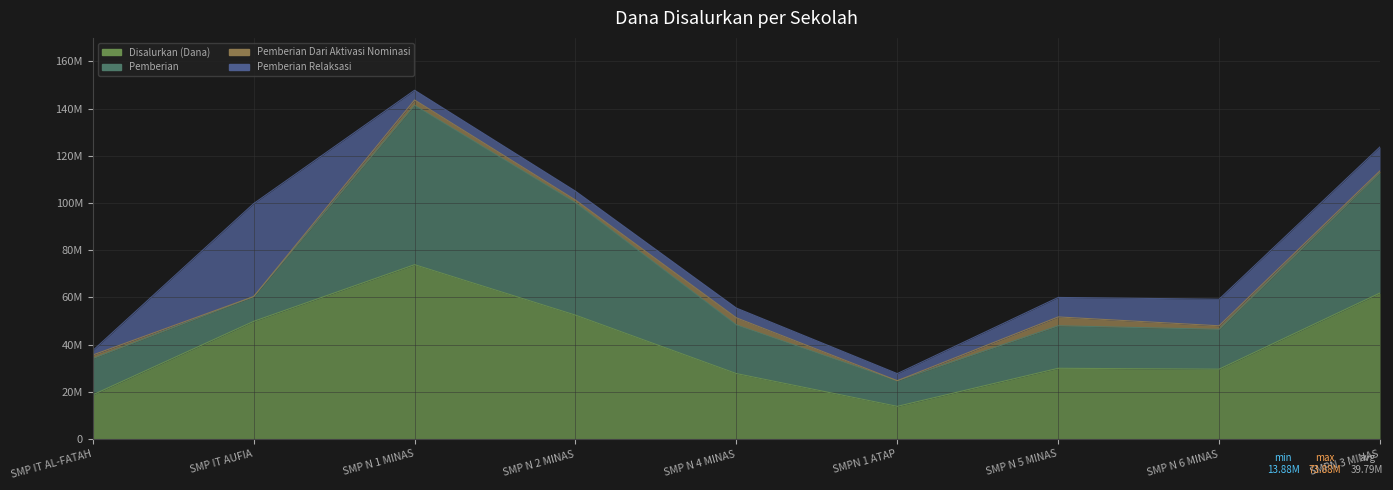

Where does the Pemberian series first go above 18000000?

SMP N 1 MINAS